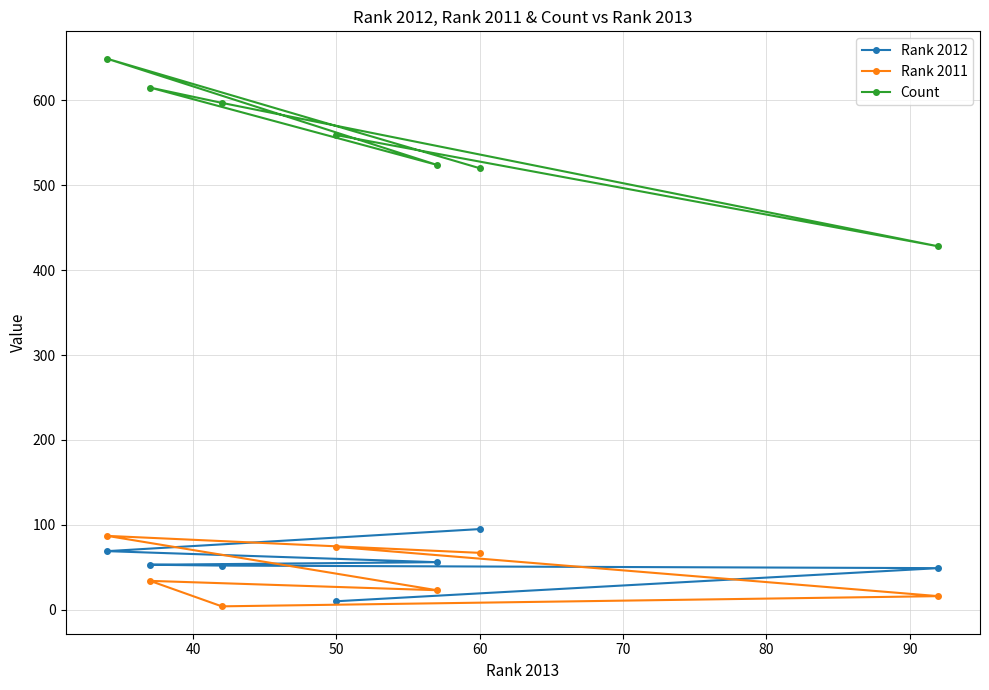

Count the number of data series in this chart.

3